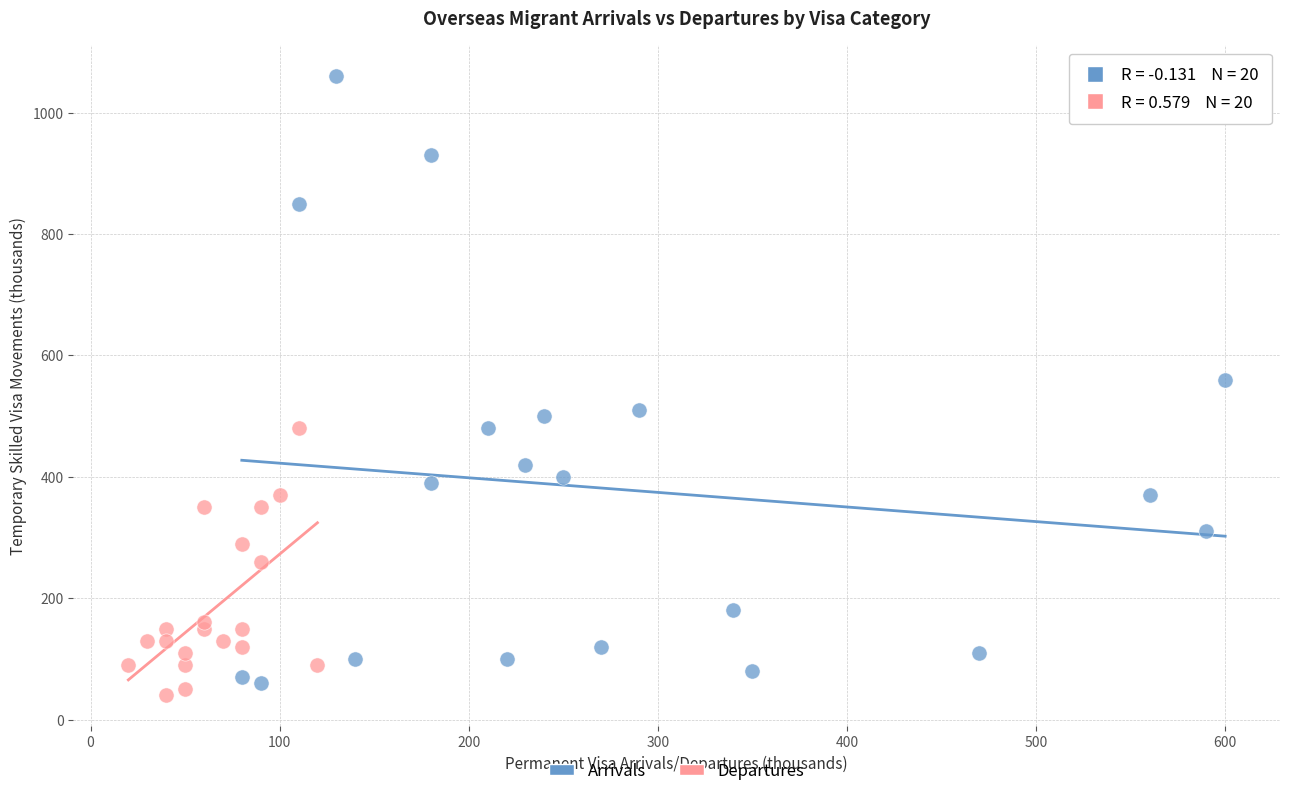

Which series has the largest Y range (max minus min)?

Arrivals